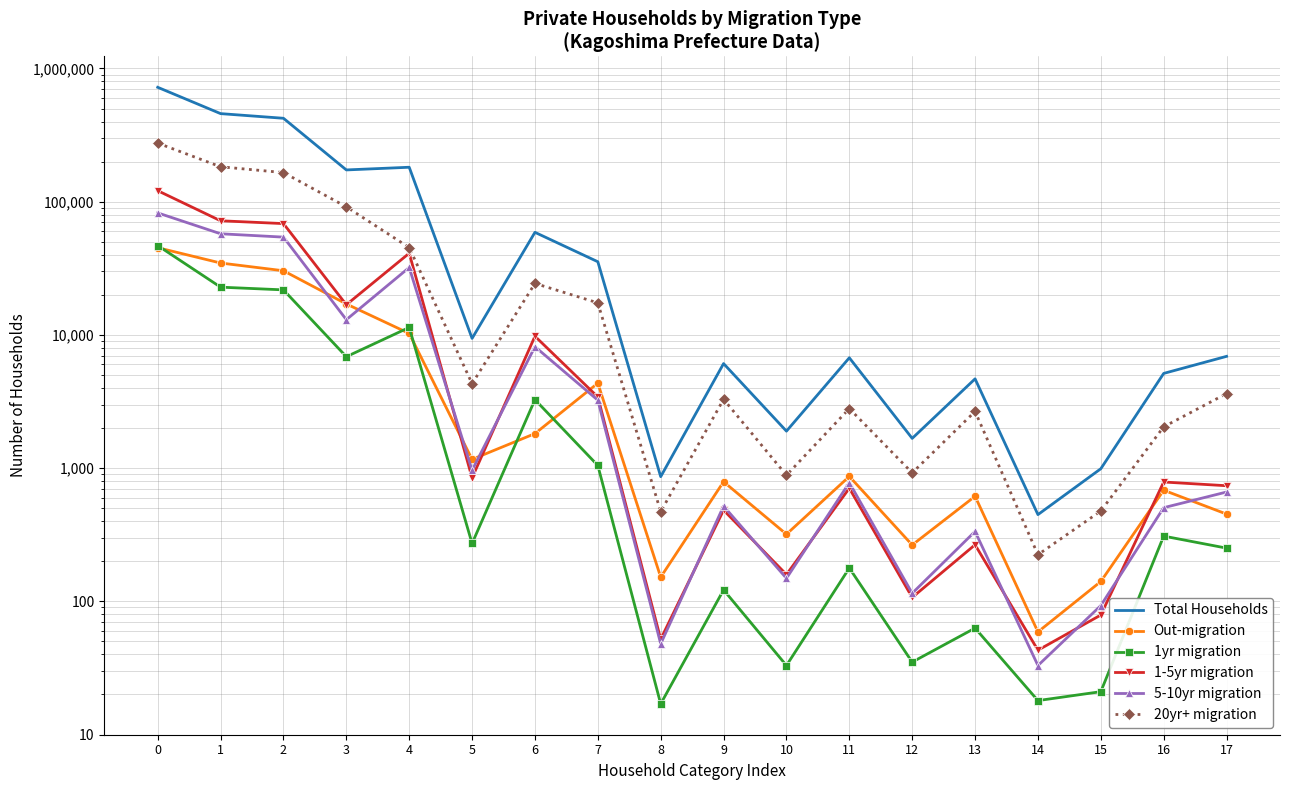

Reading left to right, what are all the values shown in this chart?

Total Households: 722372	458386	422956	173198	181429	9418	58911	35430	863	6095	1896	6736	1673	4681	448	990	5142	6906
Out-migration: 45175	34663	30319	17079	10259	1164	1817	4344	152	791	319	867	265	615	59	141	683	452
1yr migration: 46856	22834	21787	6864	11384	272	3267	1047	17	122	33	178	35	63	18	21	309	251
1-5yr migration: 120993	71925	68503	16845	41035	845	9778	3422	52	484	159	707	107	266	43	79	787	738
5-10yr migration: 82428	57460	54223	13015	32082	964	8162	3237	48	519	149	778	115	335	33	93	505	662
20yr+ migration: 275343	182899	165494	91554	45278	4306	24356	17405	471	3287	885	2801	922	2665	224	477	2044	3629